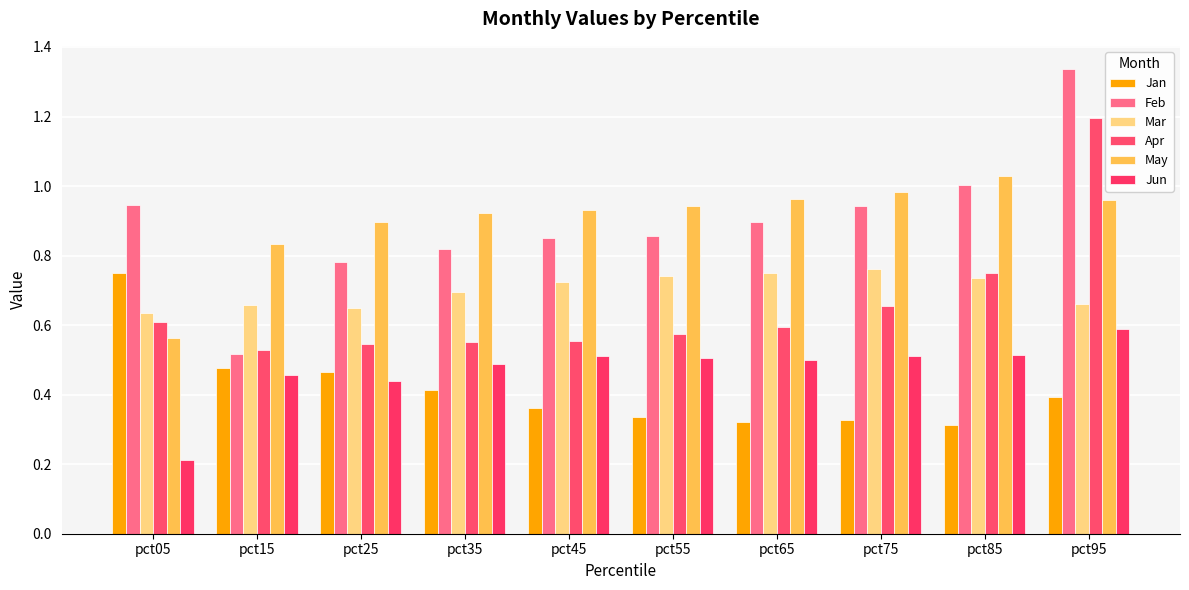

Which category has the lowest value in the Feb series?

pct15